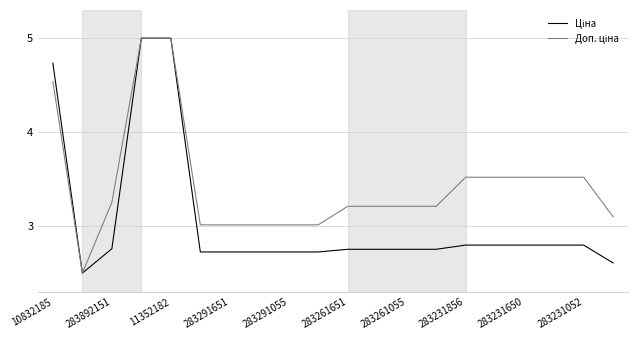

Rank the series by their average value, from lowest to highest.

Ціна, Доп. ціна